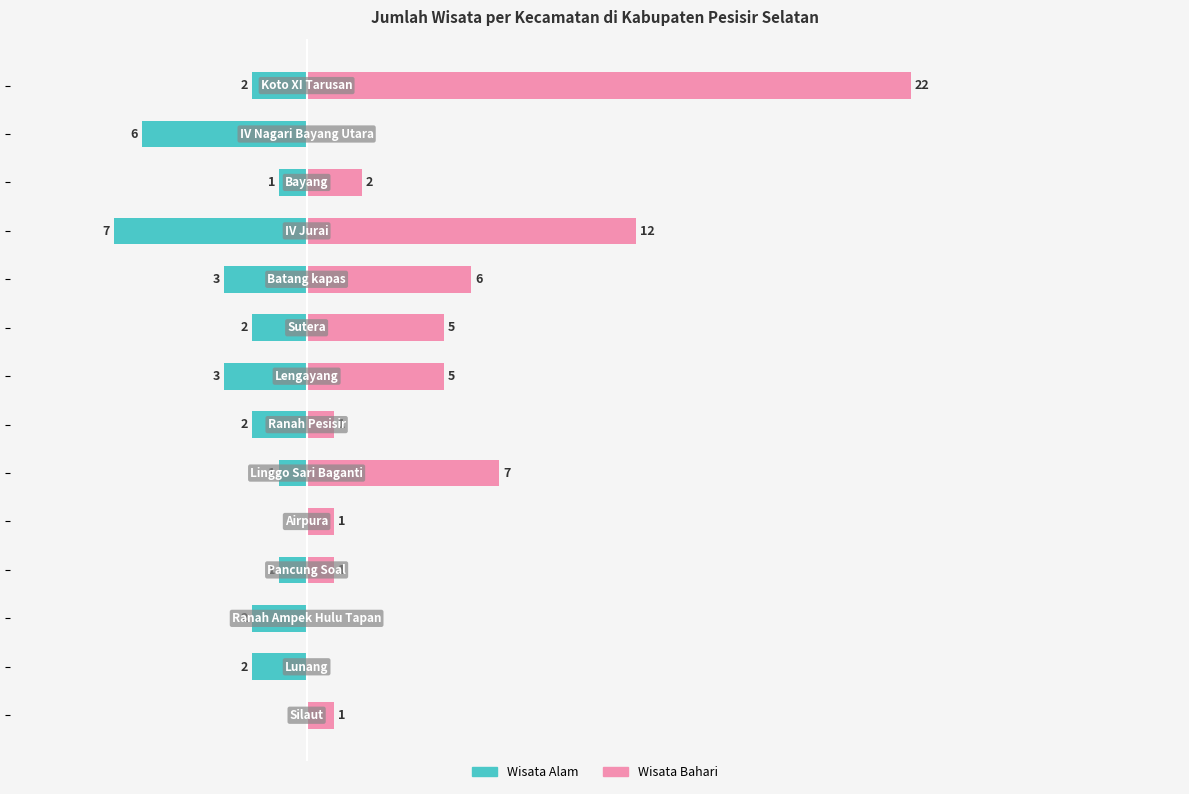

What is the difference between the second highest and second lowest values in the Wisata Bahari series?

12